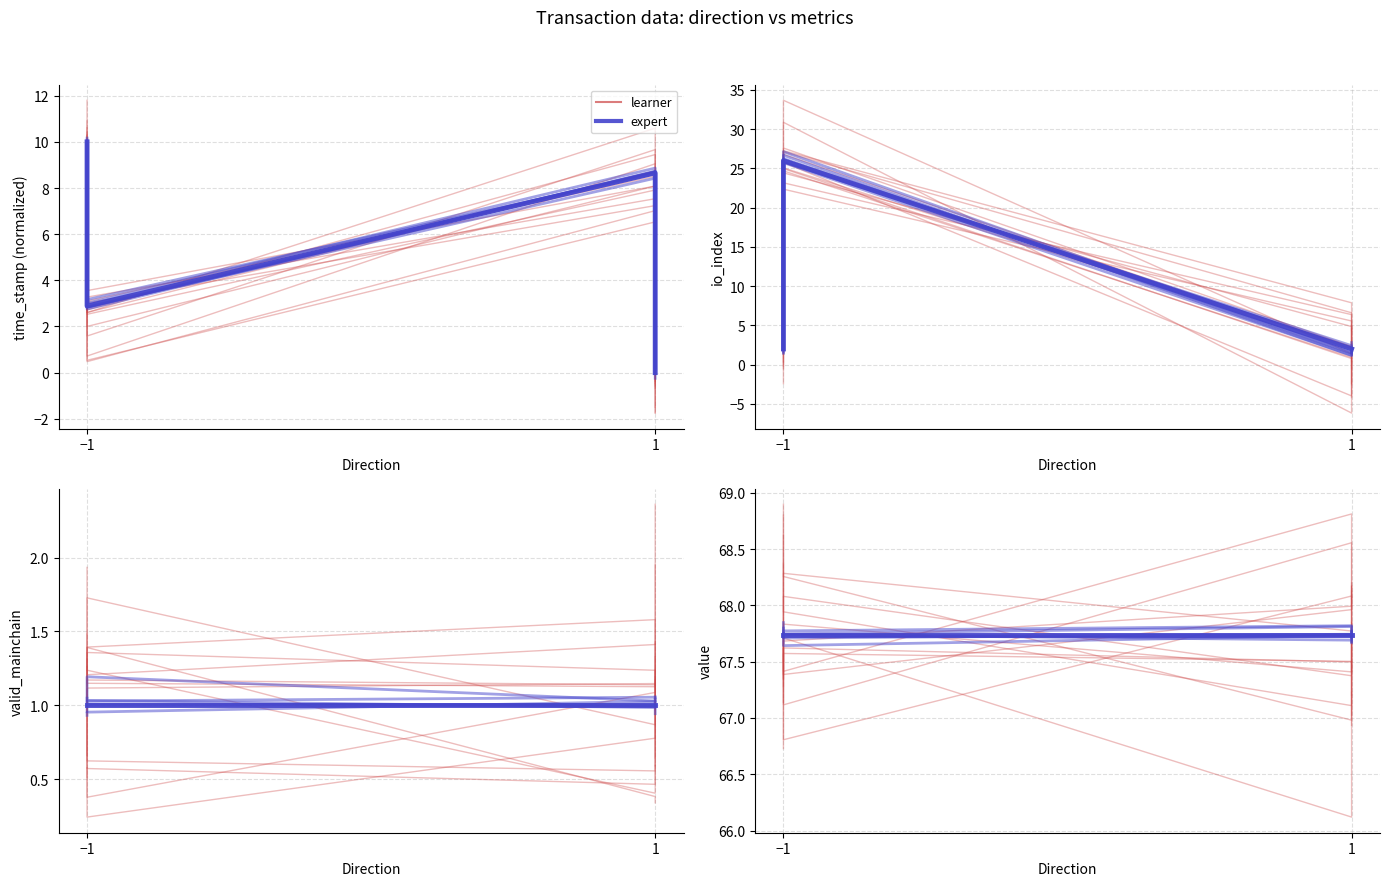

Where do expert and expert (mean) first cross each other?

−1 and −1